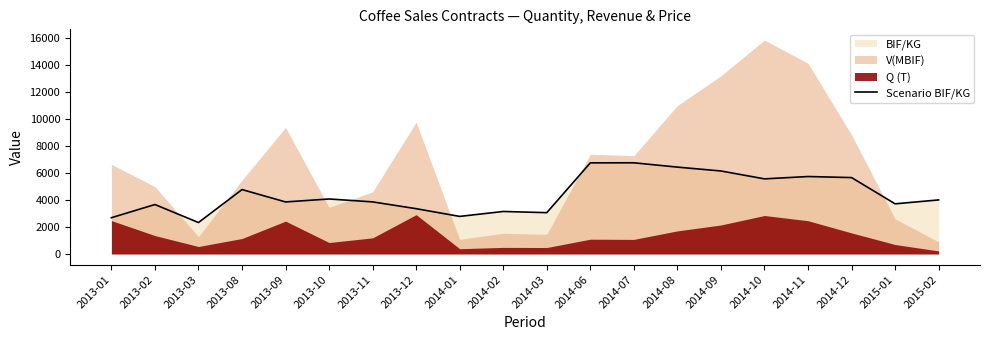

How many lines are shown in the chart?

1